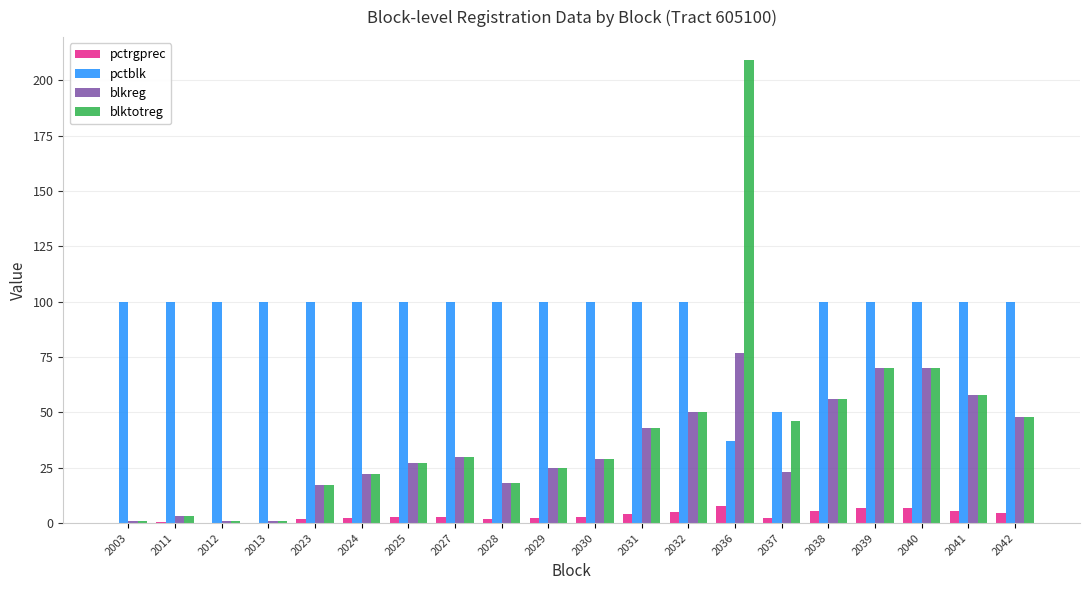

What is the sum of all blktotreg values?

824.0